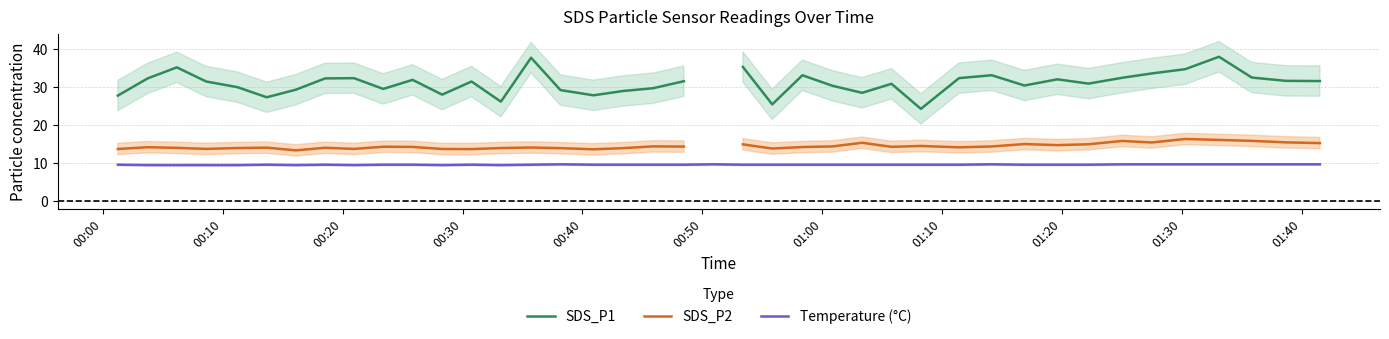

What is the difference between the maximum and minimum values in the SDS_P2 series?

3.0